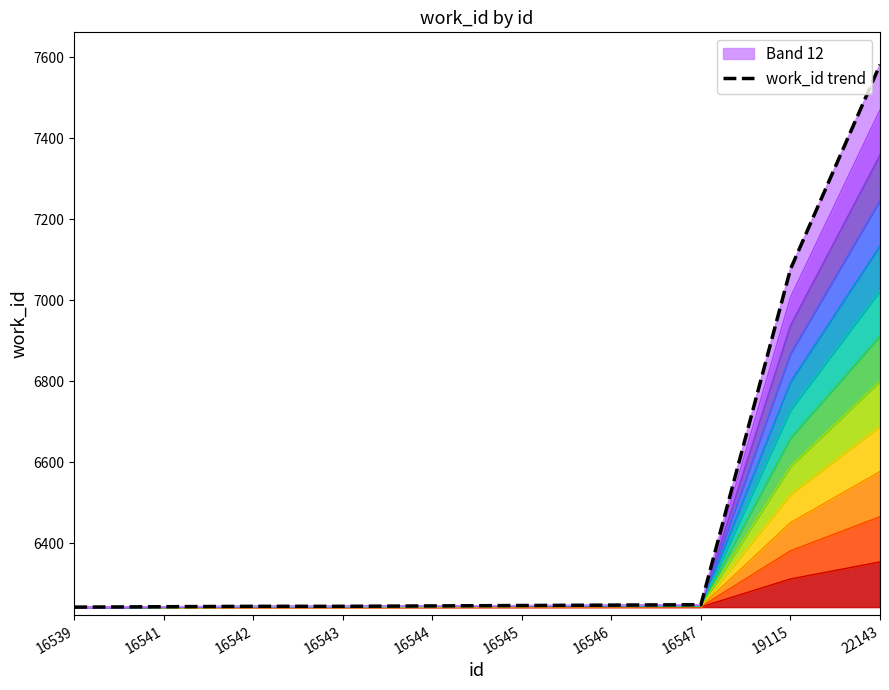

How many lines are shown in the chart?

1